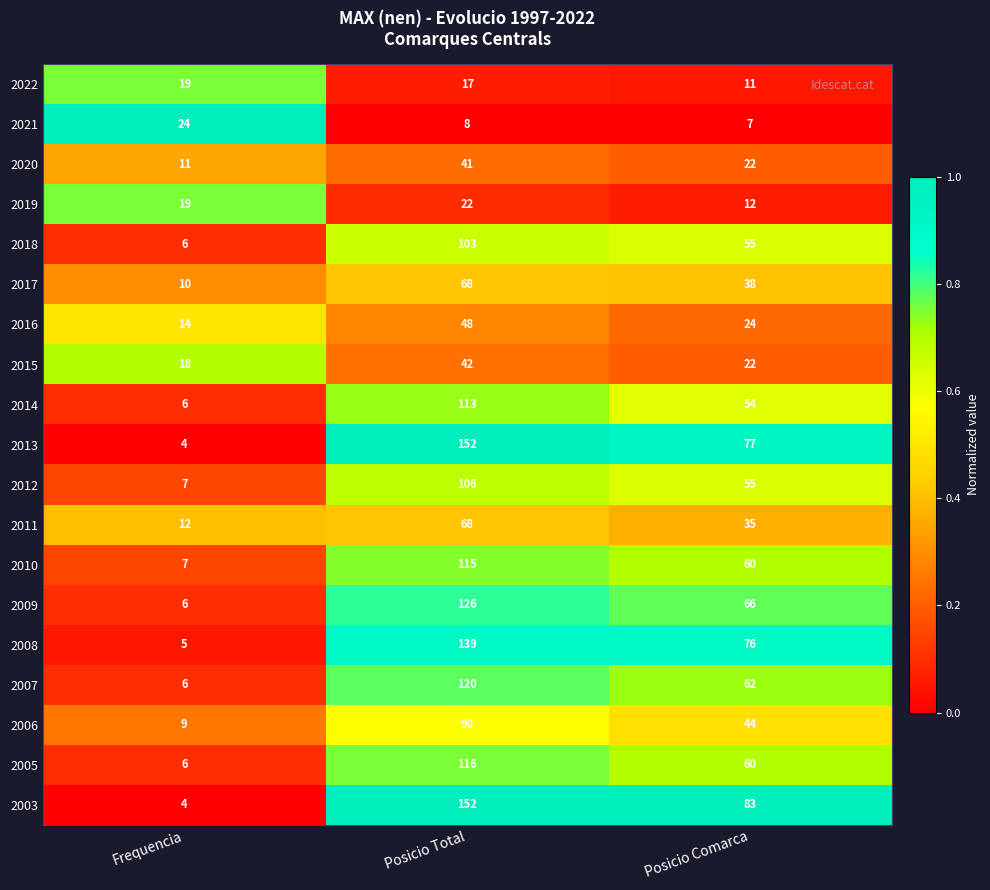

What is the difference between the 2021 values at Frequencia and Posicio Total?

16